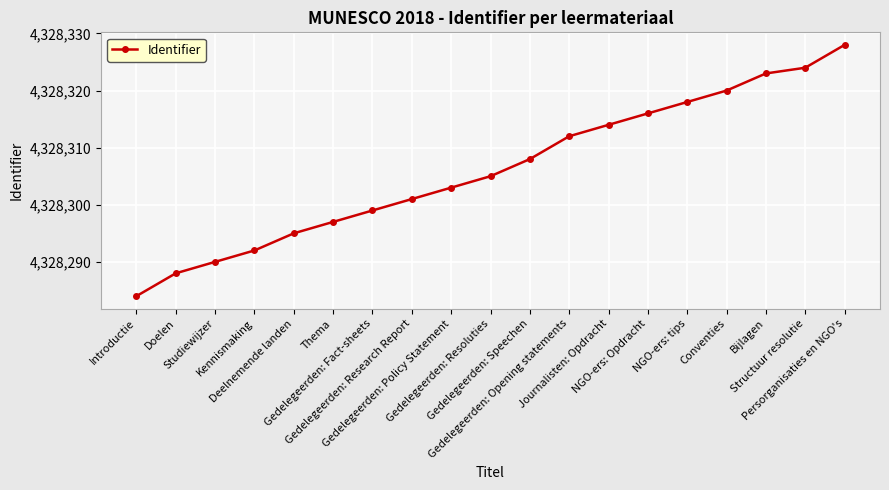

Does the chart display data point markers on the line(s)?

Yes